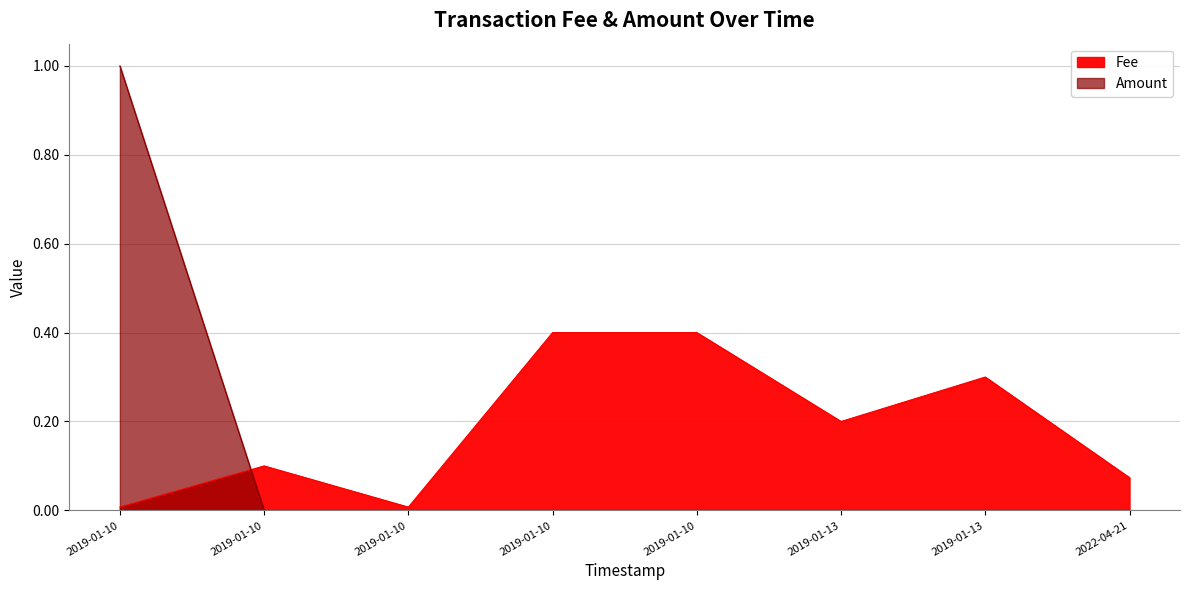

Which category has the highest value in the Amount series?

2019-01-10